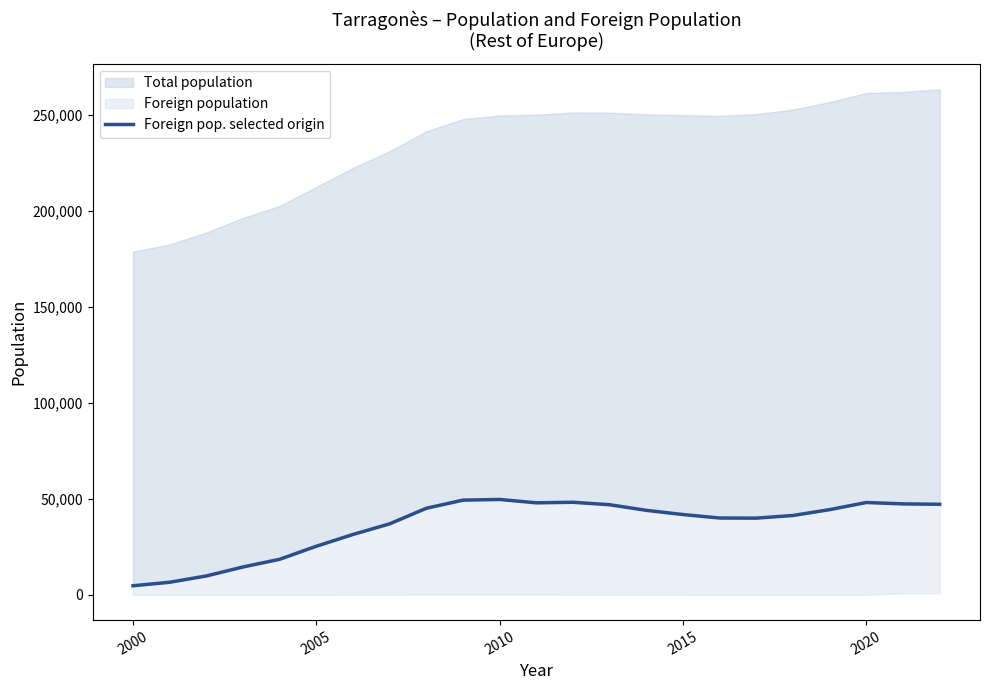

How many lines are shown in the chart?

1